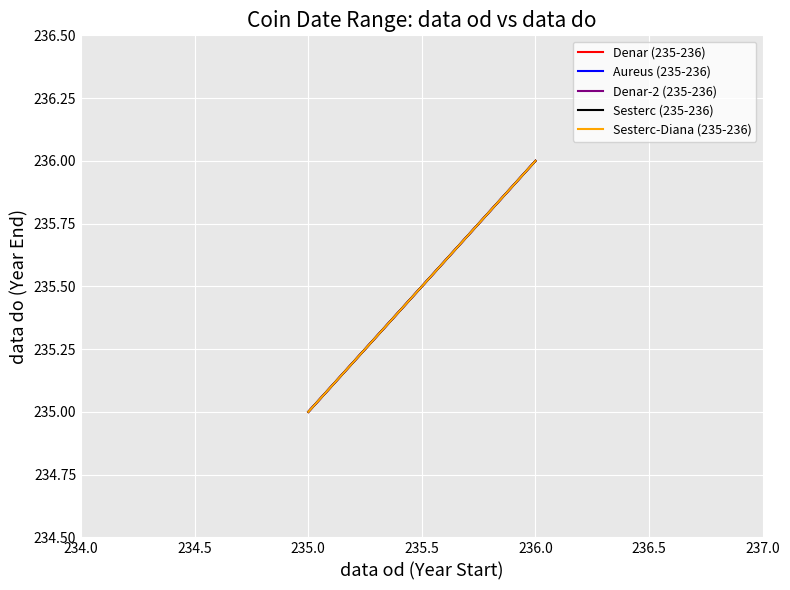

What are all the series names shown in the legend?

Denar (235-236), Aureus (235-236), Denar-2 (235-236), Sesterc (235-236), Sesterc-Diana (235-236)